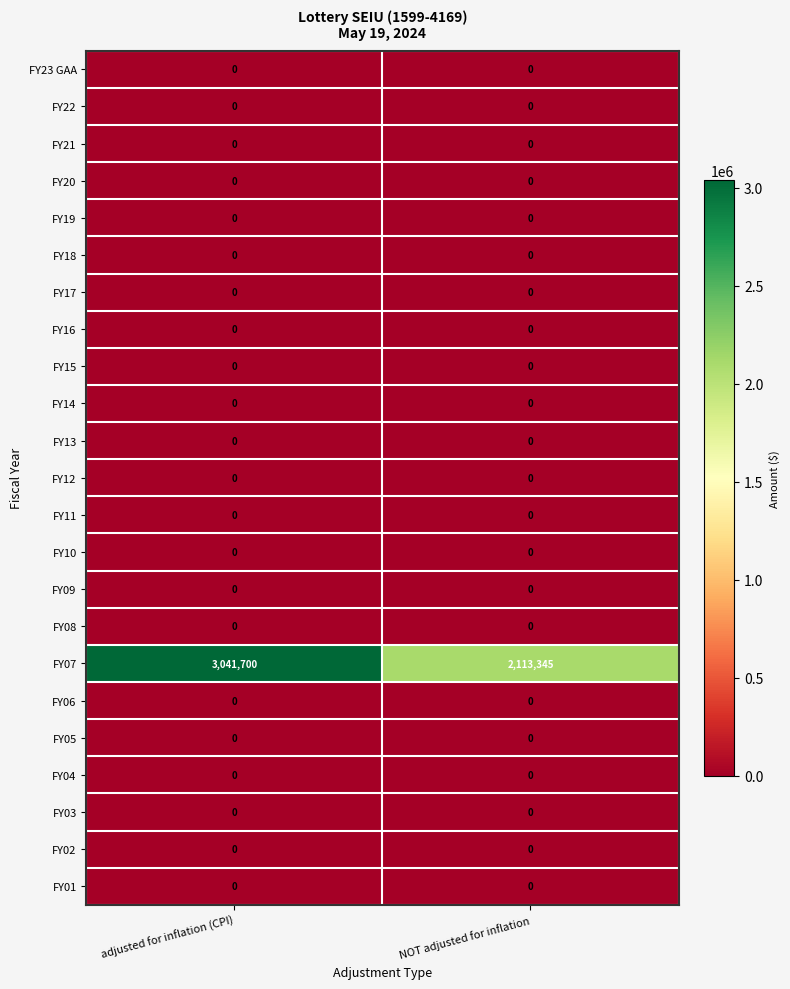

What is the difference between the highest and lowest values at adjusted for inflation (CPI)?

3041700